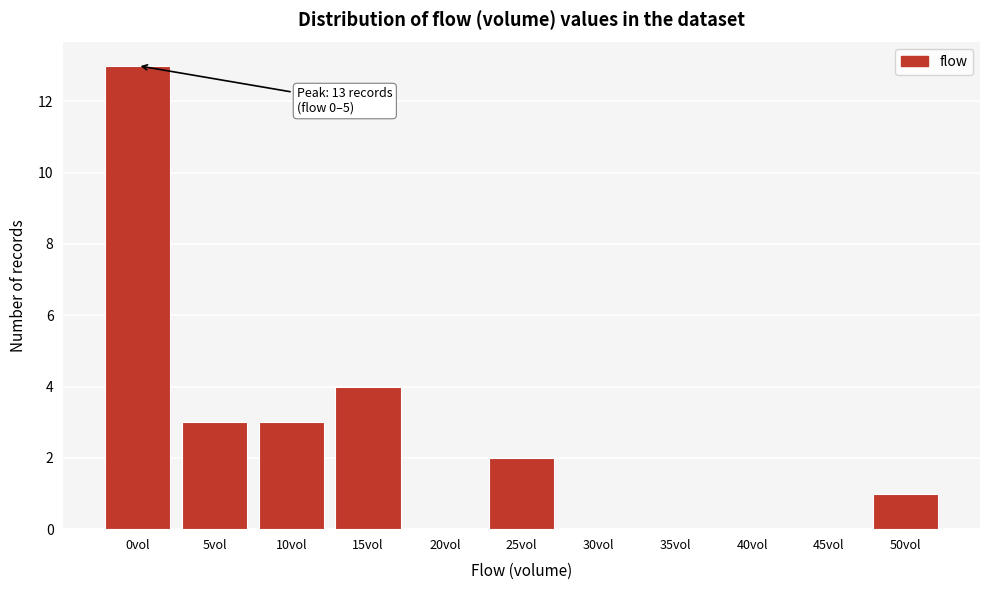

Reading left to right, transcribe all the data shown in this chart.

0vol=13	5vol=3	10vol=3	15vol=4	20vol=0	25vol=2	30vol=0	35vol=0	40vol=0	45vol=0	50vol=1